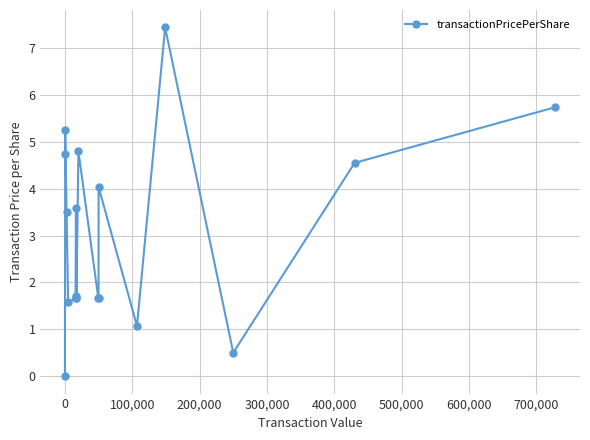

What is the value of the 5th point from the left?

1.6